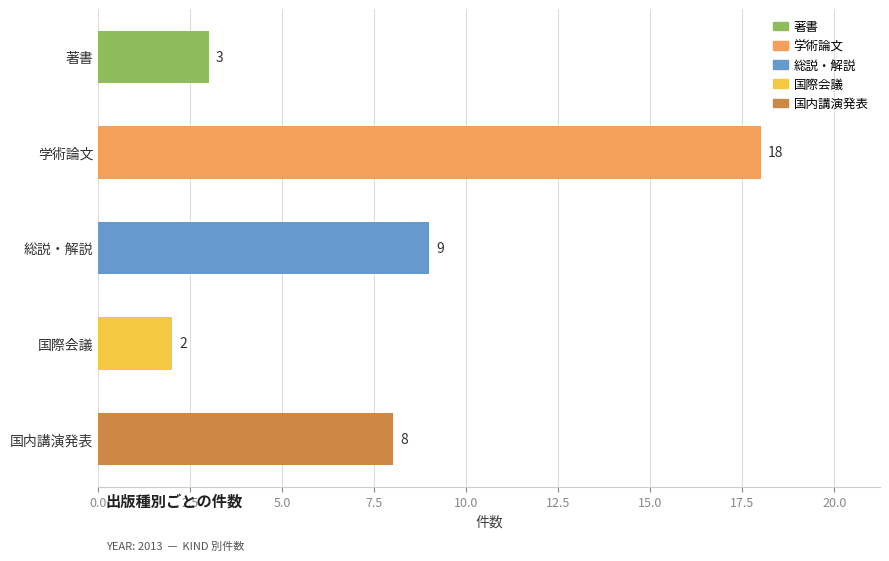

How many bars are there in total?

5